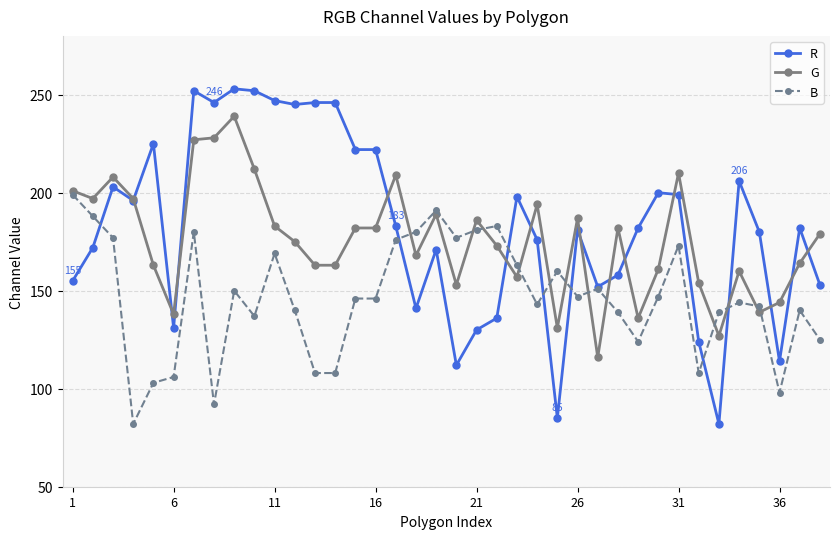

What is the greatest value displayed?

253